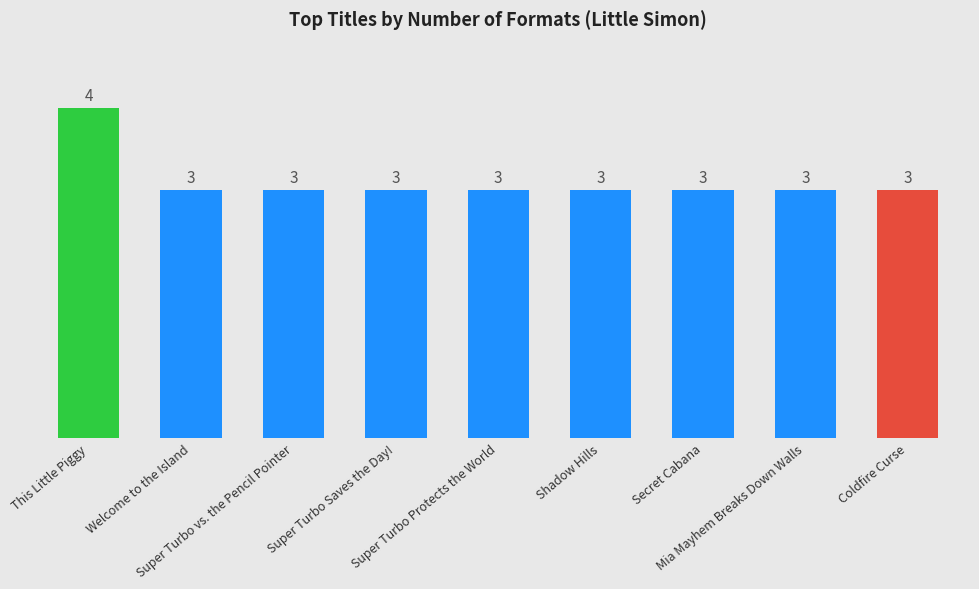

What is the greatest value displayed?

4